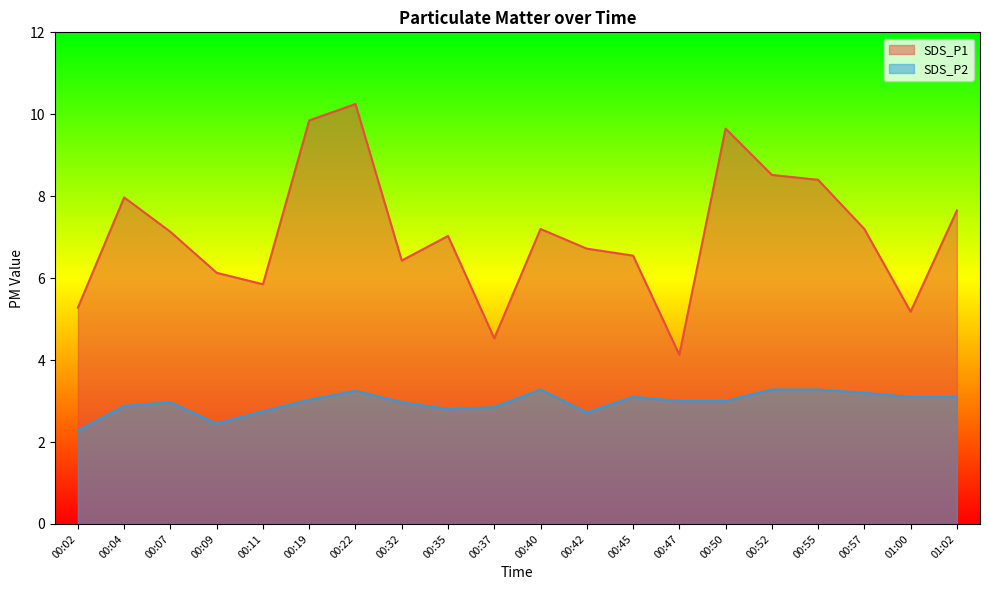

True or false: SDS_P2 has a value of 3.0 at 00:47.

True